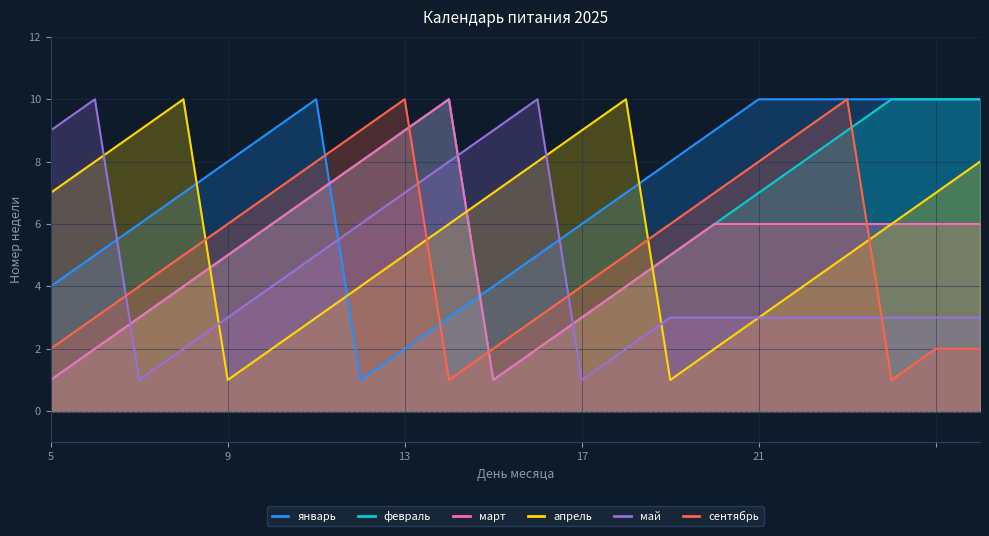

The value of январь at 19 is 10. True or false?

True